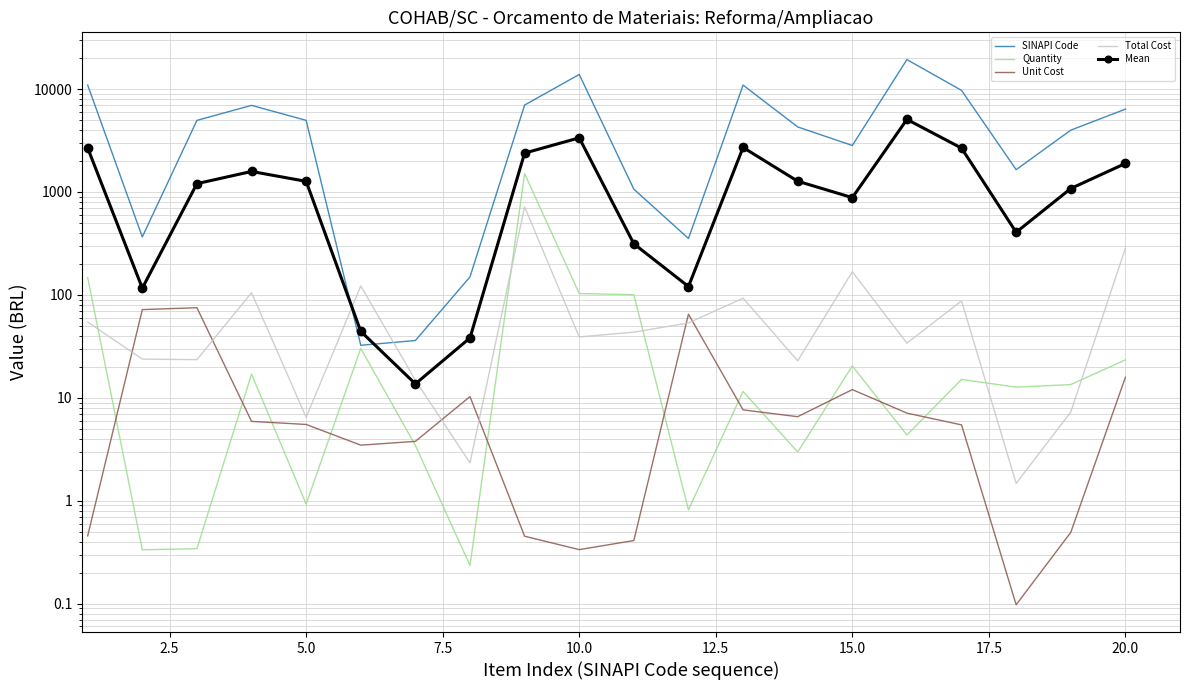

What are all the series names shown in the legend?

SINAPI Code, Quantity, Unit Cost, Total Cost, Mean